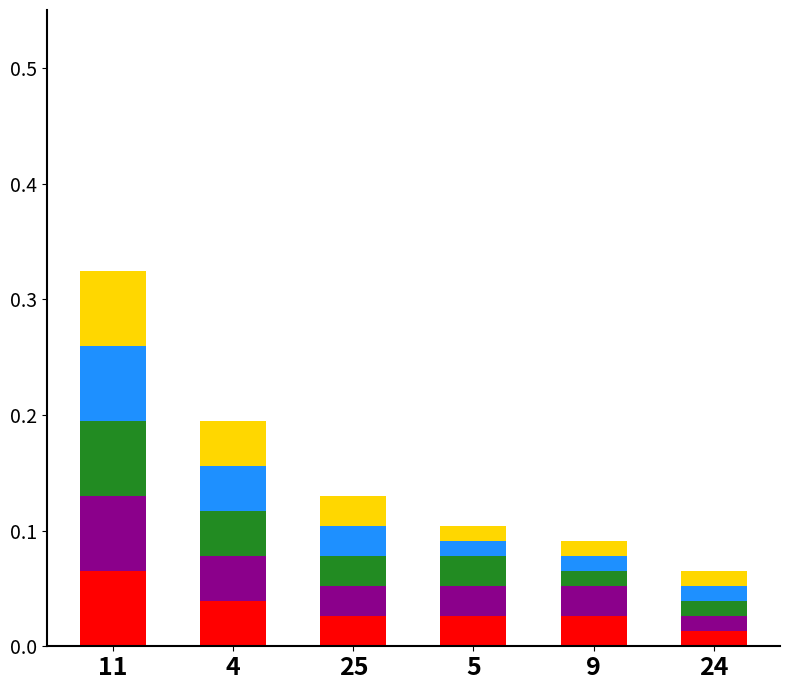

What is the total value across all series at 11?

0.3